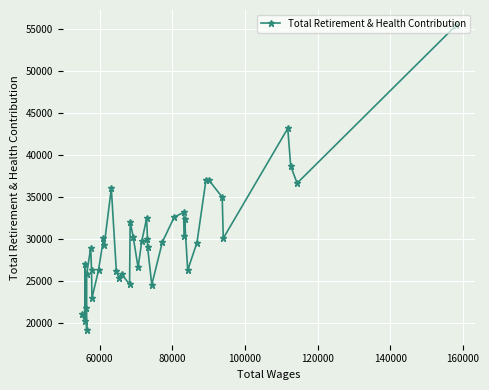

What is the maximum value shown in the chart?

55417